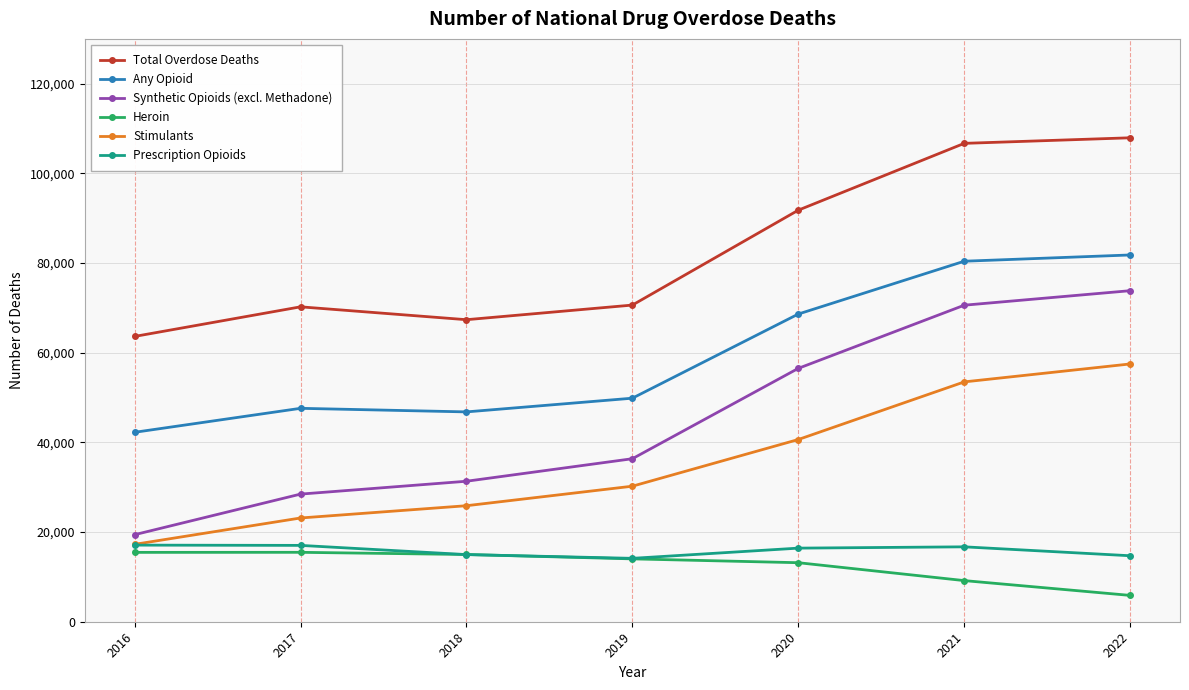

At which category does the chart reach its minimum across all series?

2022